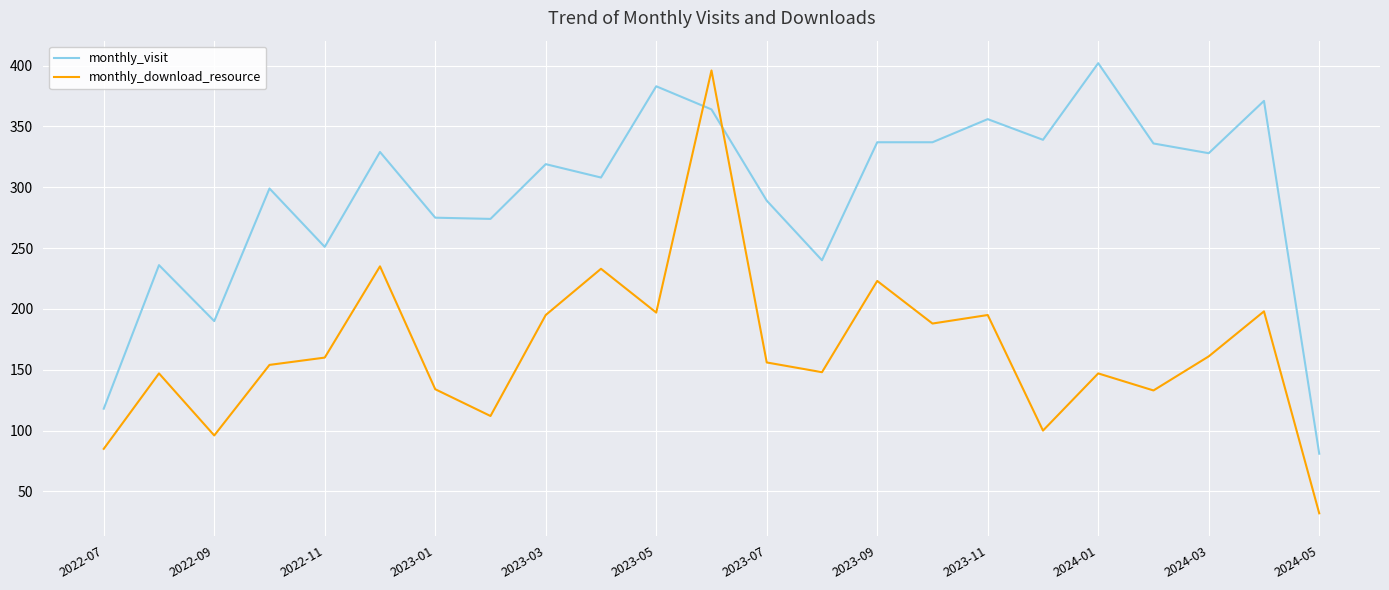

At how many categories does at least one series exceed 55?

23